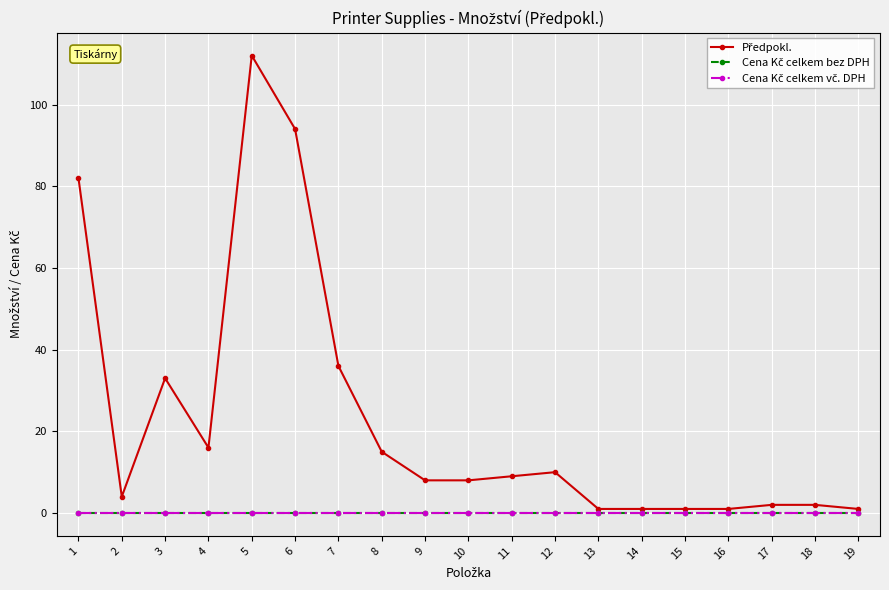

Reading left to right, transcribe all the data shown in this chart.

Předpokl.: 82	4	33	16	112	94	36	15	8	8	9	10	1	1	1	1	2	2	1
Cena Kč celkem bez DPH: 0	0	0	0	0	0	0	0	0	0	0	0	0	0	0	0	0	0	0
Cena Kč celkem vč. DPH: 0	0	0	0	0	0	0	0	0	0	0	0	0	0	0	0	0	0	0